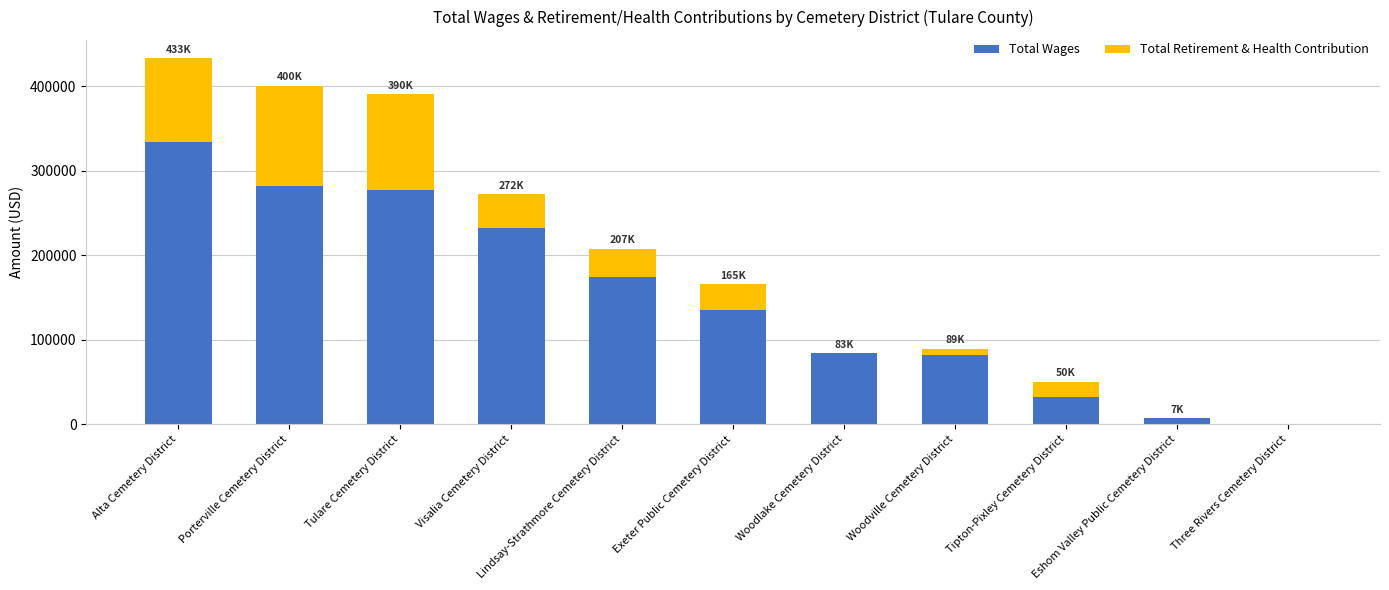

What is the sum of all Total Wages values?

1639213